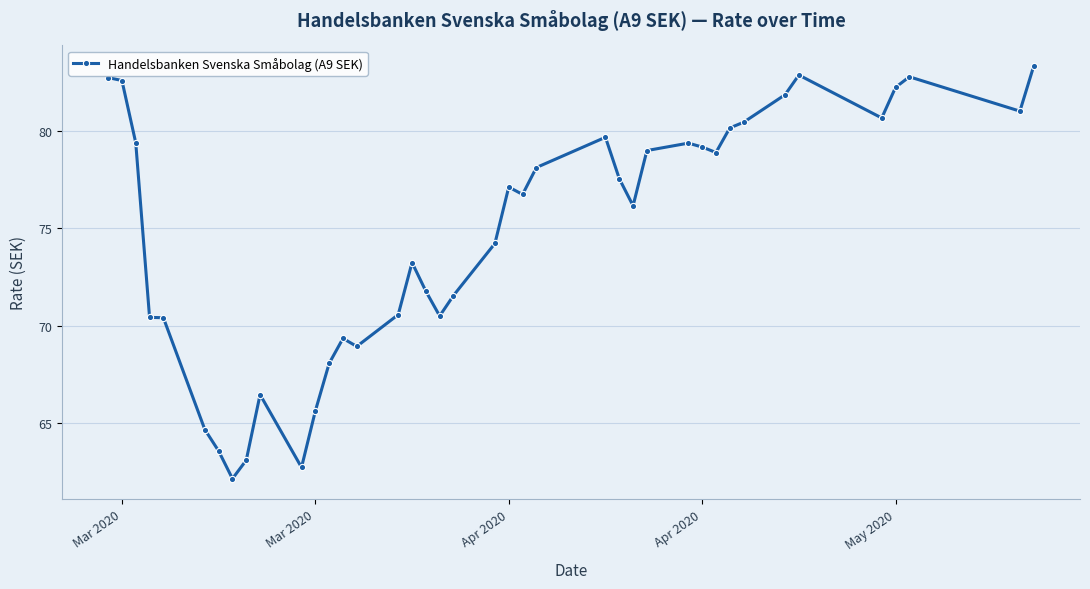

What is the value of the 31st point from the left?

78.9